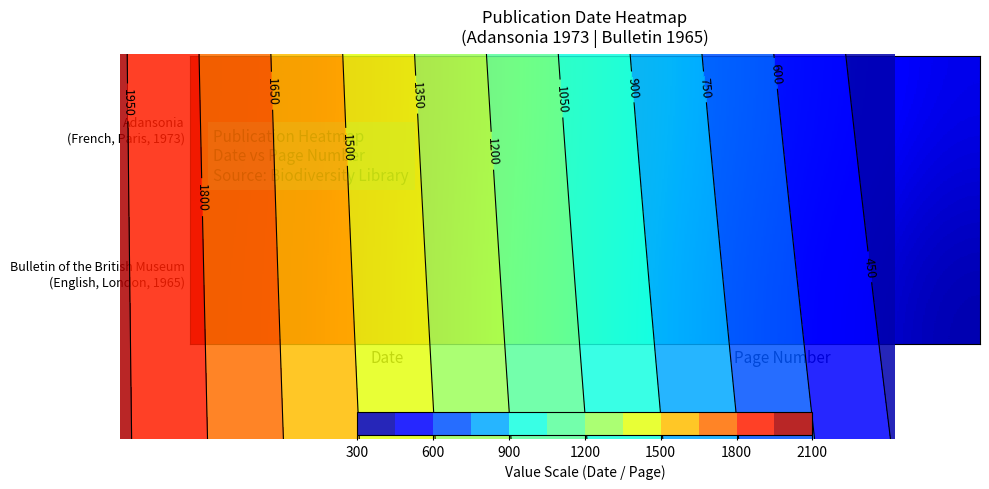

Which series has the largest range (max minus min)?

Bulletin of the British Museum (English, London, 1965)